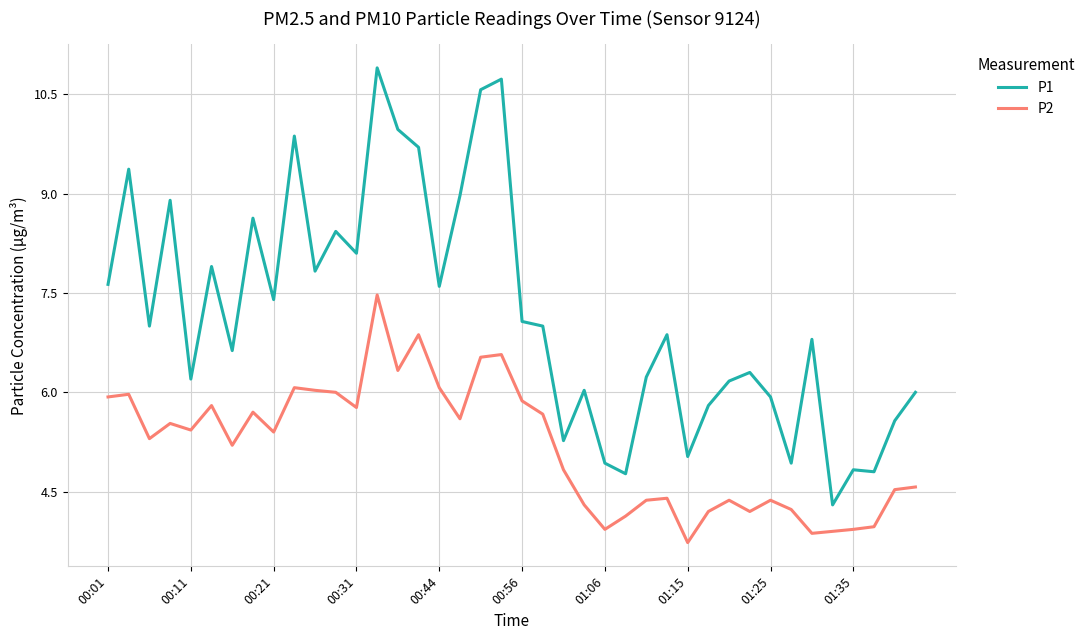

What is the minimum value shown in the chart?

3.7